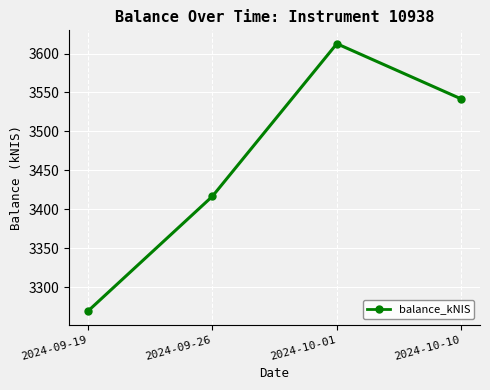

How many categories are shown in the chart?

4